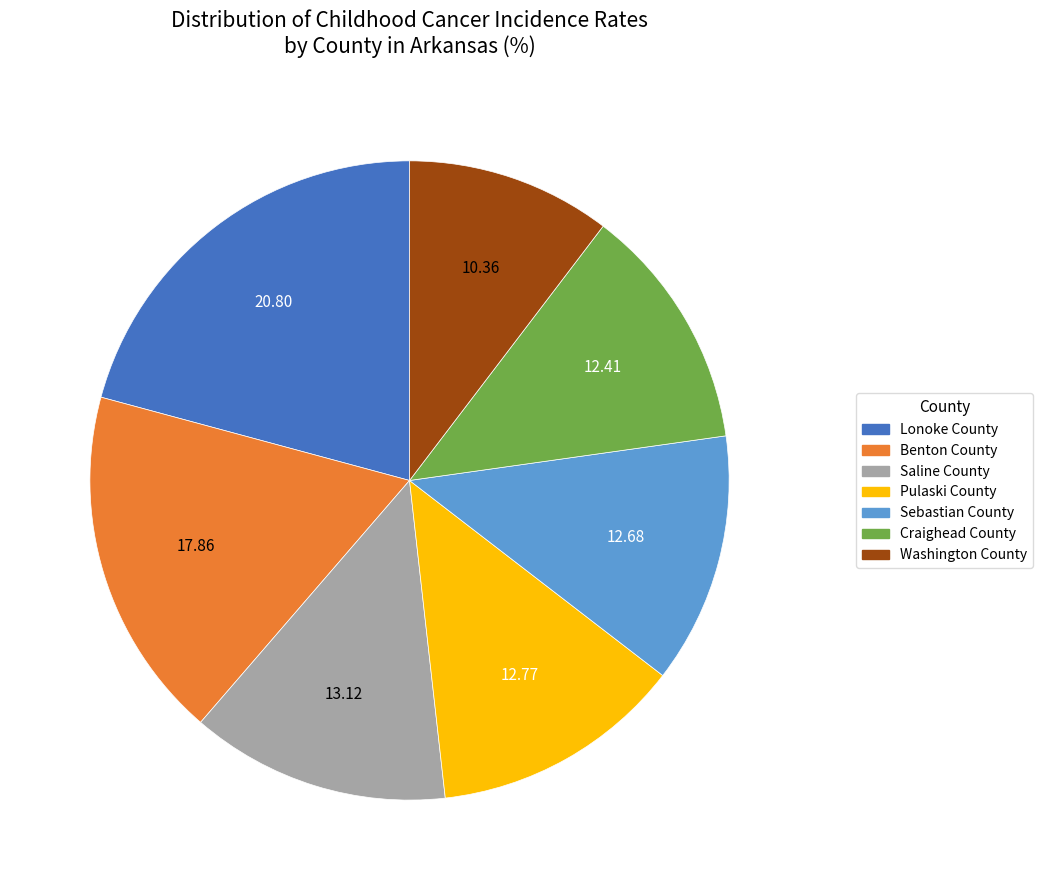

Is there a majority slice in this chart?

No